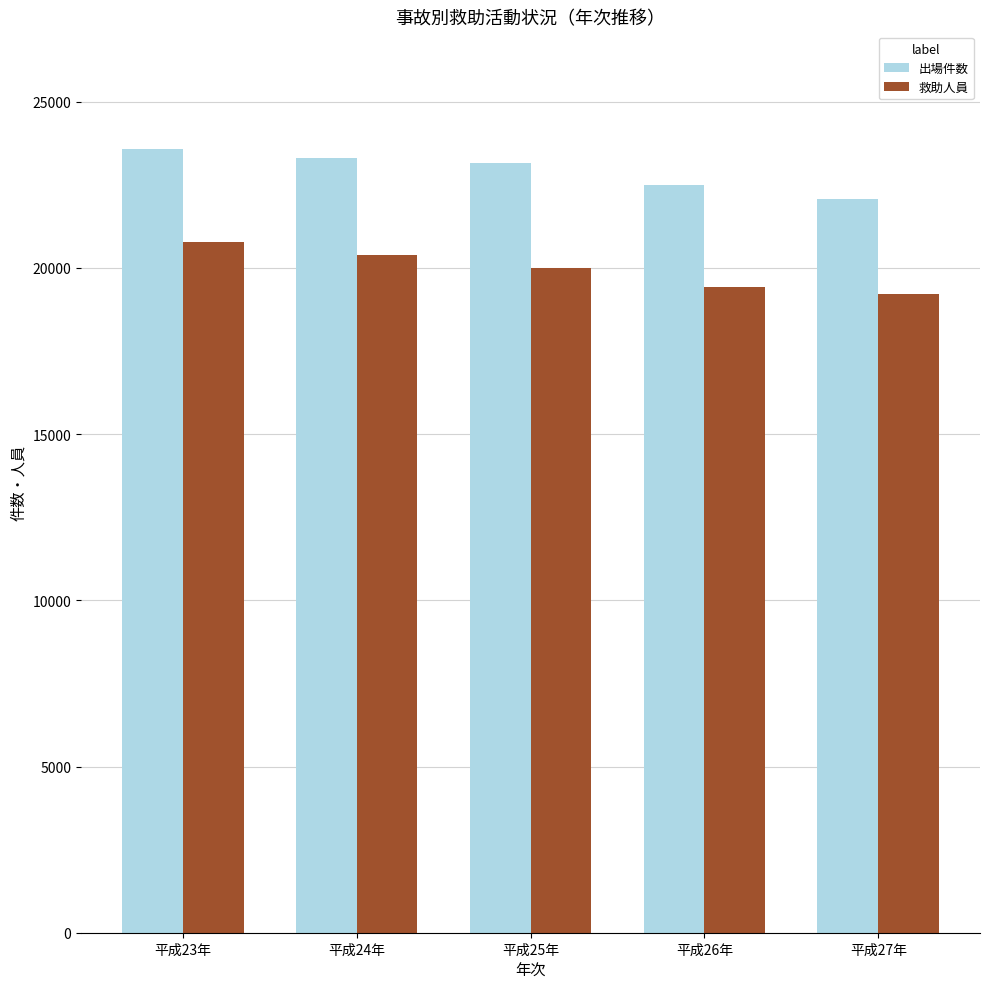

How many groups of bars are there?

5